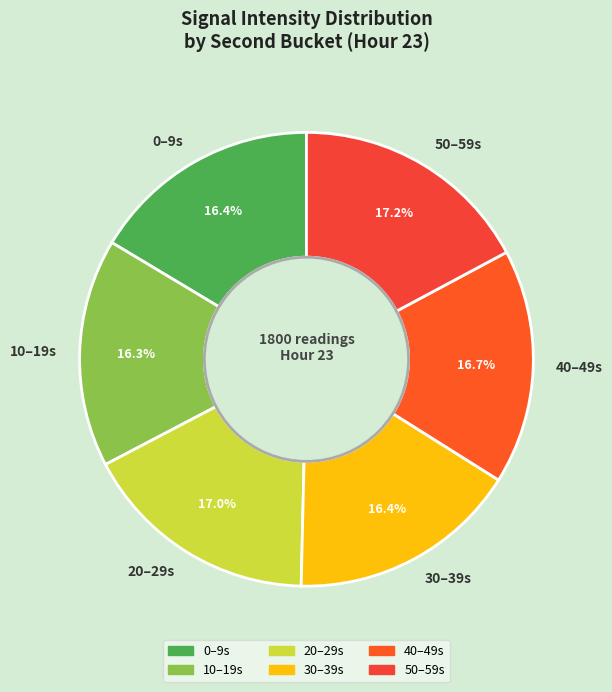

Is 40–49s the majority of the pie?

No